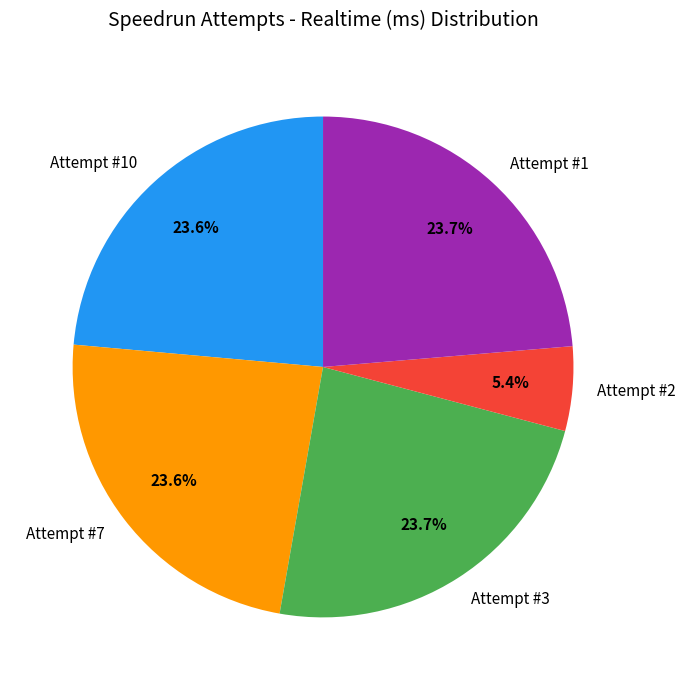

Is there any slice that represents more than half of the pie?

No